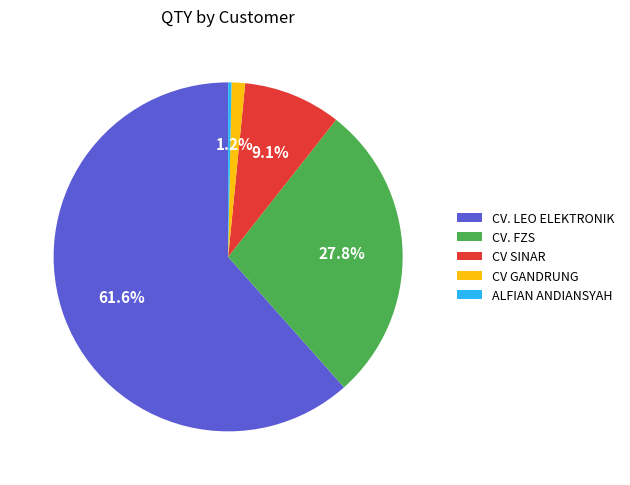

Is CV. FZS the majority of the pie?

No